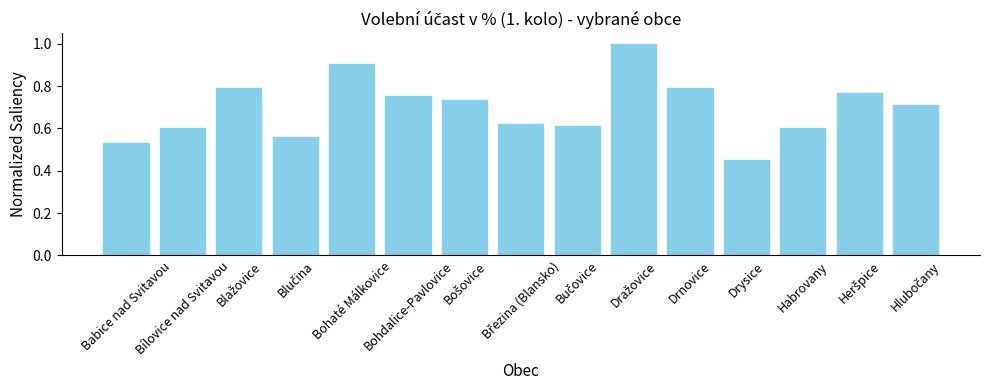

What is the sum of all values?

10.4